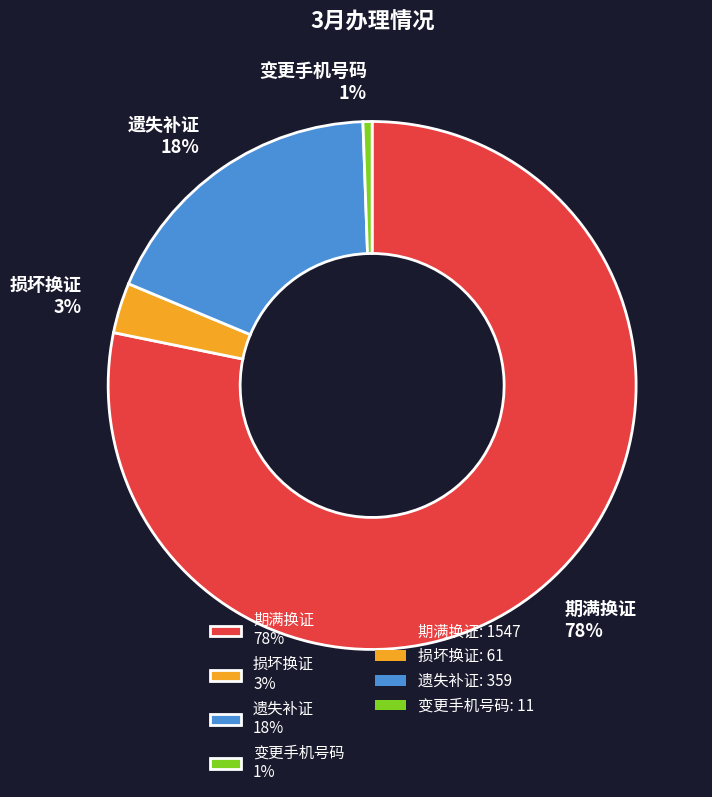

Which has a higher value, 损坏换证 or 期满换证?

期满换证